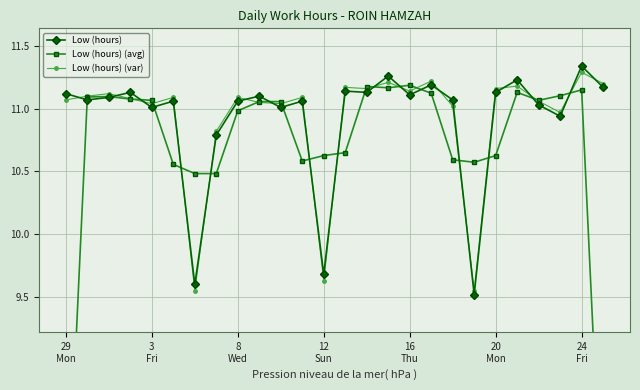

What is the difference between the Low (hours) (var) values at 7 and 10?

0.2